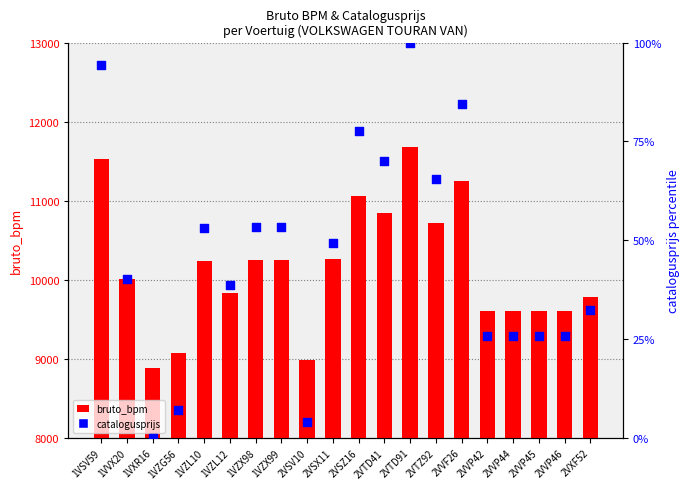

At which category is the sum across all series the highest?

2VTD91